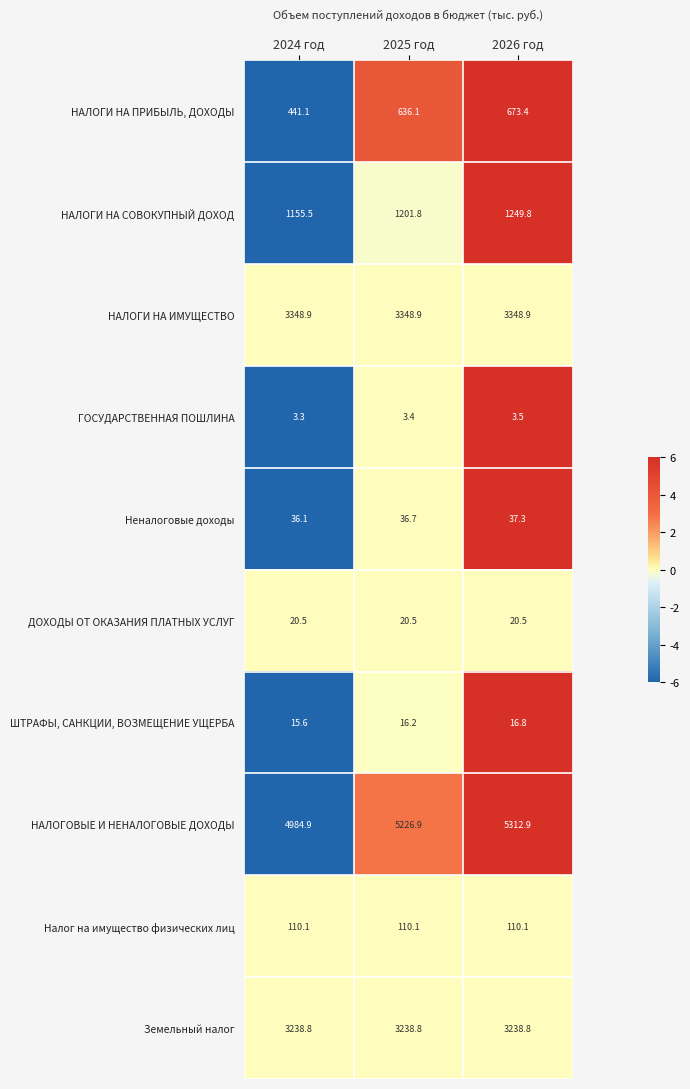

True or false: НАЛОГИ НА ПРИБЫЛЬ, ДОХОДЫ has a value of 128.7 at 2024 год.

False